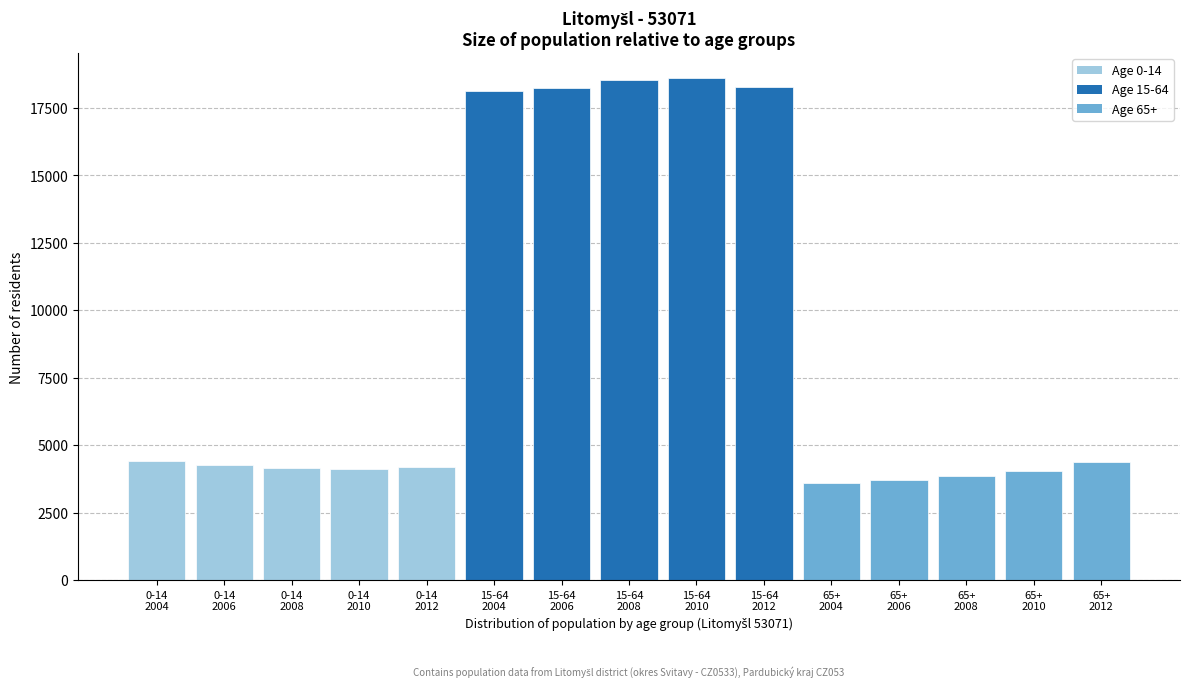

What is the smallest value displayed?

3596